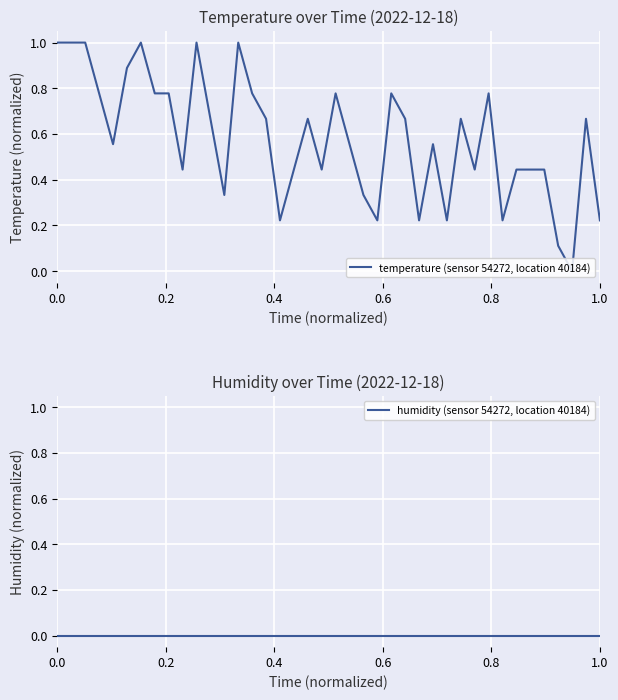

What is the highest value of the temperature (sensor 54272, location 40184) series?

1.0